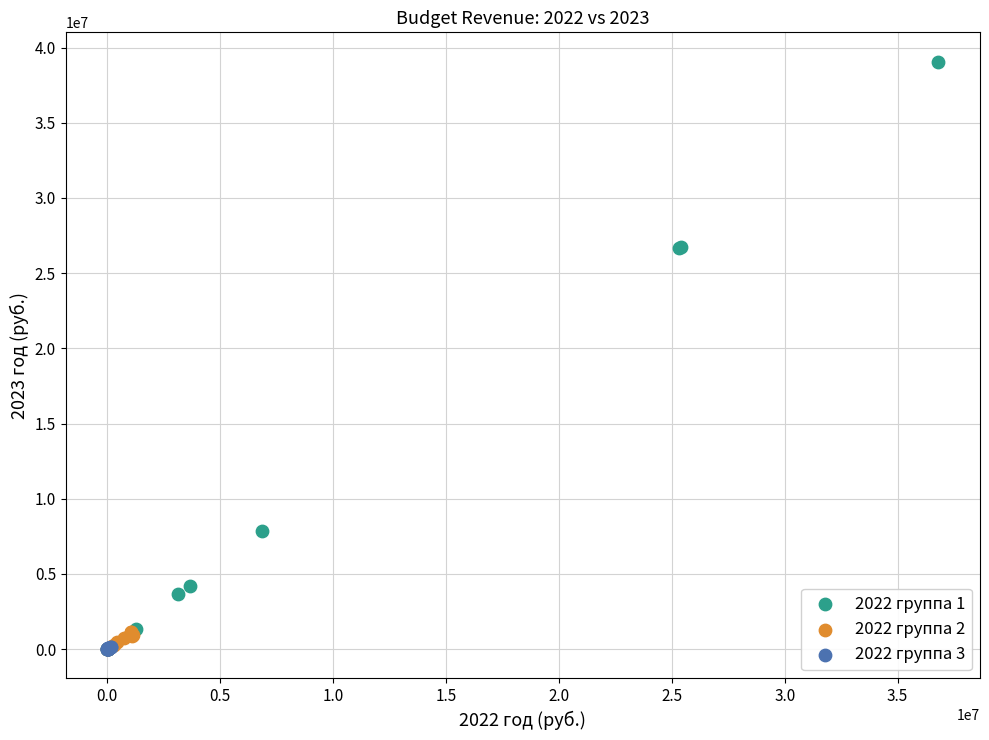

Which series has the widest spread of Y values?

2022 группа 1